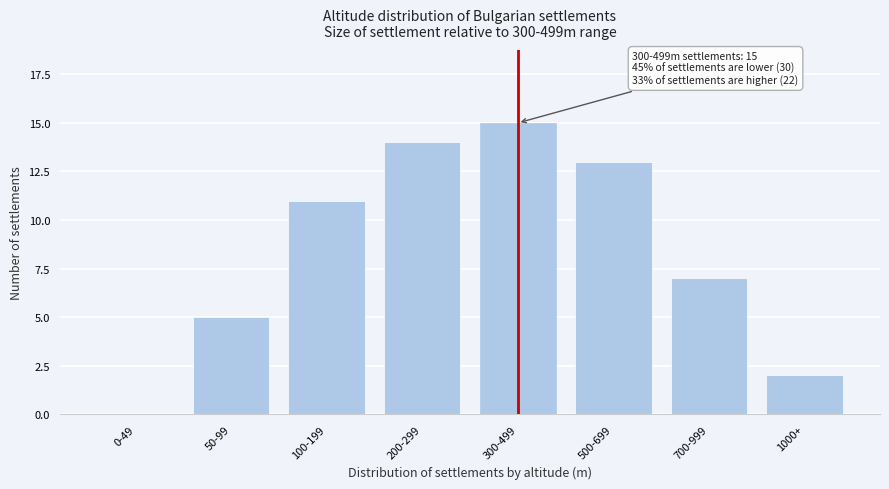

Reading left to right, what are all the values shown in this chart?

0-49=0	50-99=5	100-199=11	200-299=14	300-499=15	500-699=13	700-999=7	1000+=2